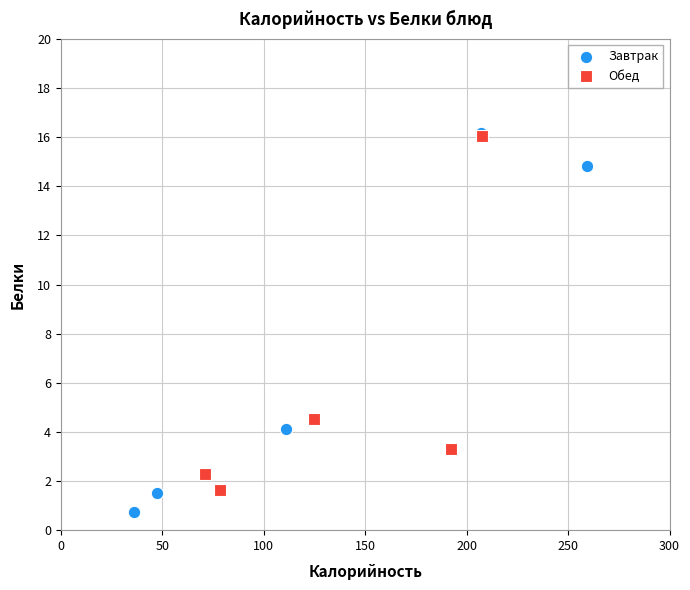

Which series reaches the minimum Y coordinate?

Завтрак